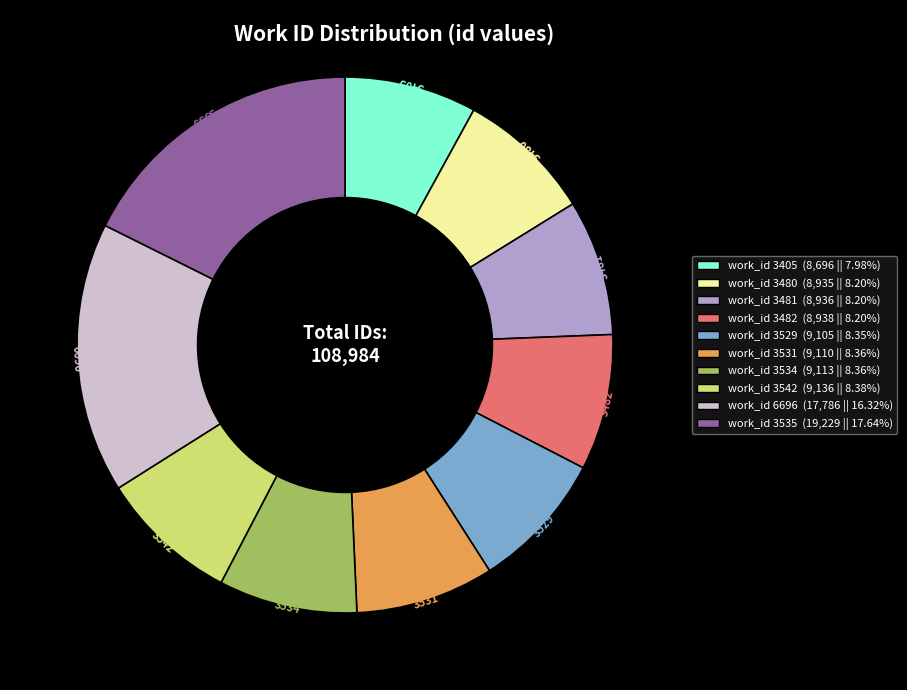

Is there any slice that represents more than half of the pie?

No